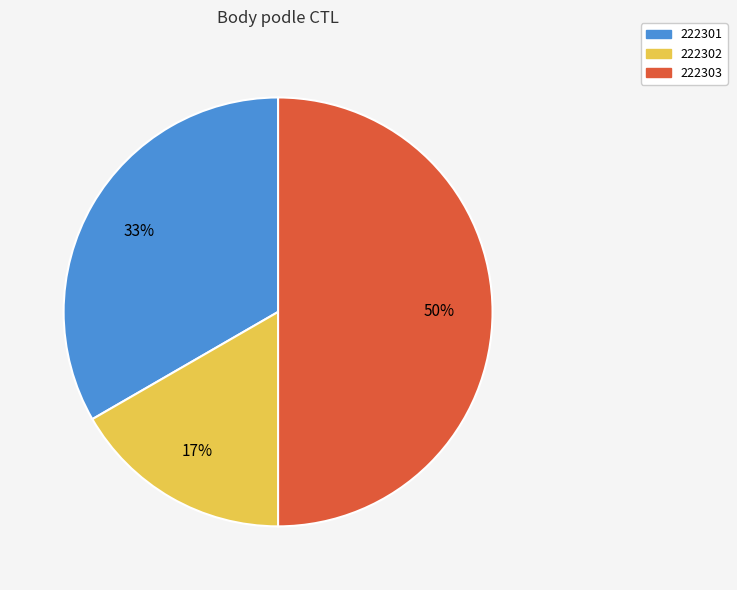

Which has a higher value, 222302 or 222301?

222301